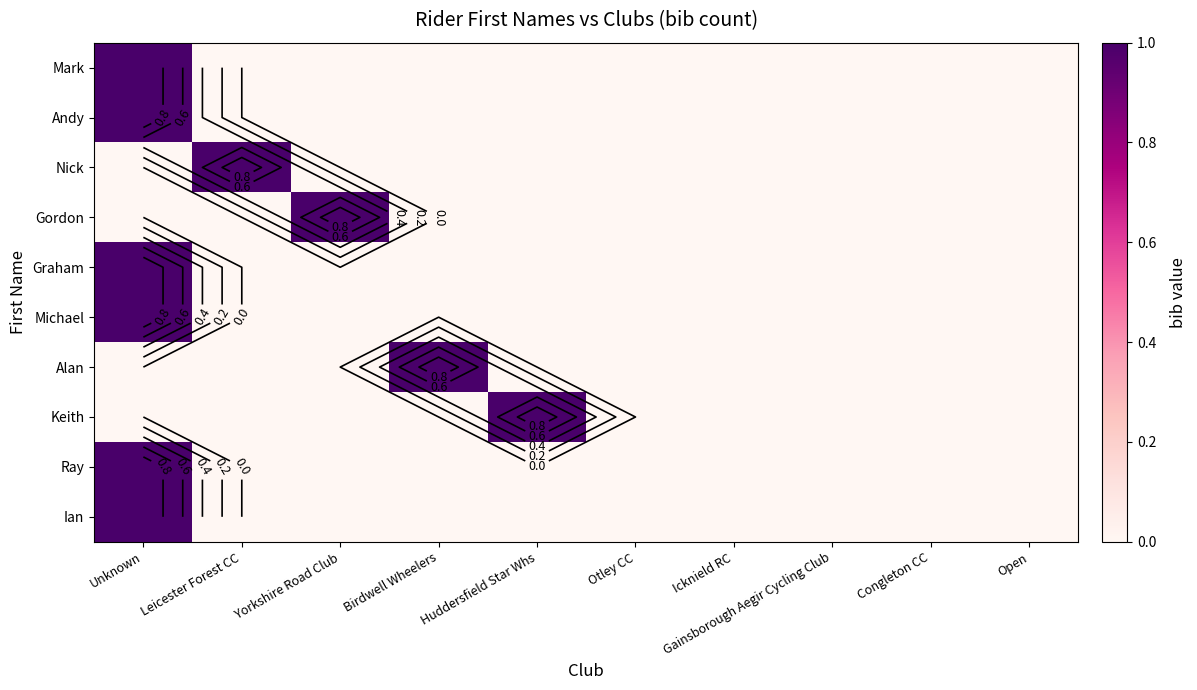

What is the maximum value shown in the chart?

1